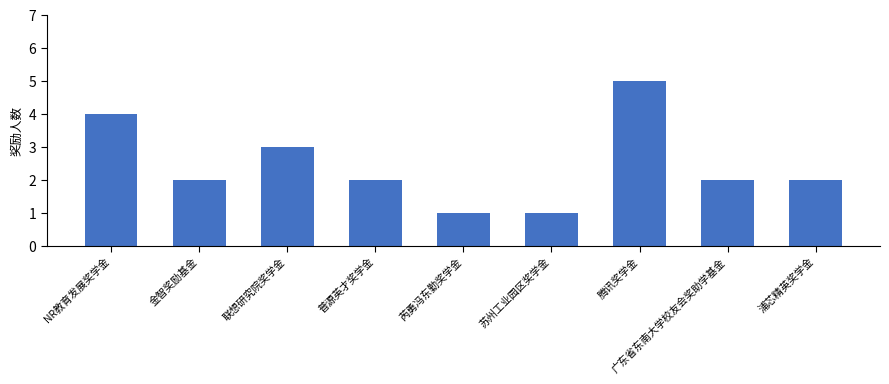

Reading left to right, transcribe all the data shown in this chart.

NR教育发展奖学金=4	金智奖励基金=2	联想研究院奖学金=3	普源英才奖学金=2	芮勇冯东勤奖学金=1	苏州工业园区奖学金=1	腾讯奖学金=5	广东省东南大学校友会奖助学基金=2	浦芯精英奖学金=2